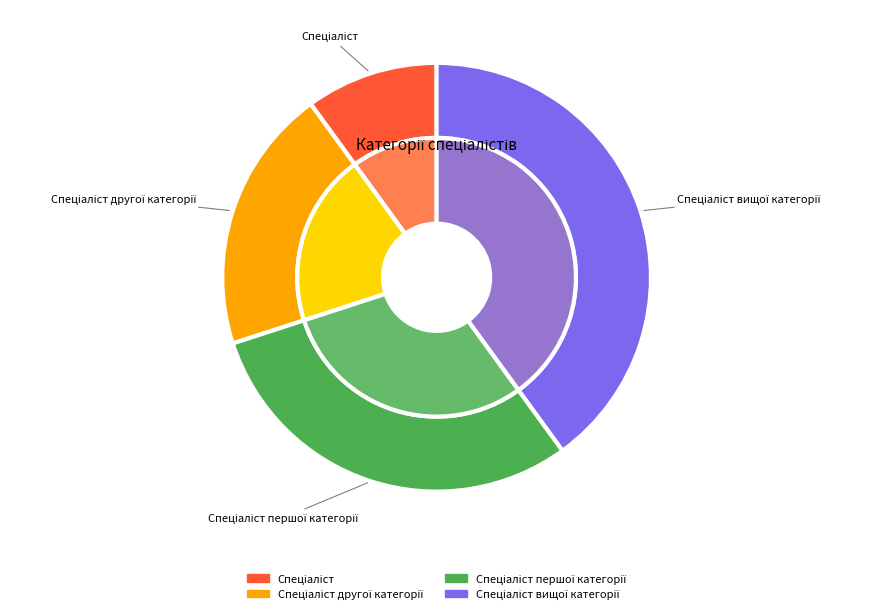

Between Спеціаліст першої категорії and Спеціаліст вищої категорії, which is larger?

Спеціаліст вищої категорії